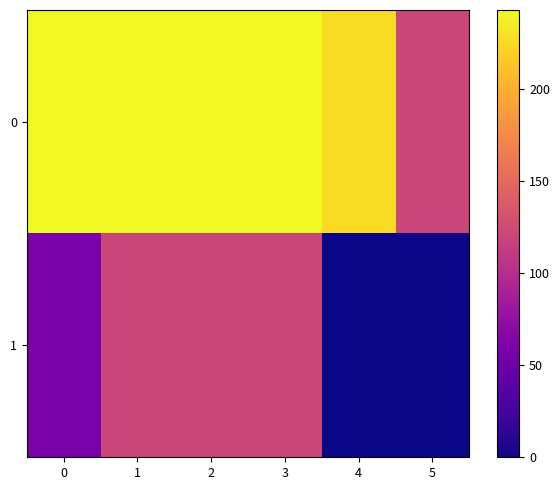

What is the difference between the highest and lowest values at 1?

122